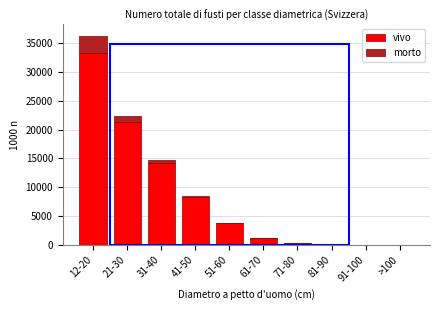

Which category has the highest value in the vivo series?

12-20